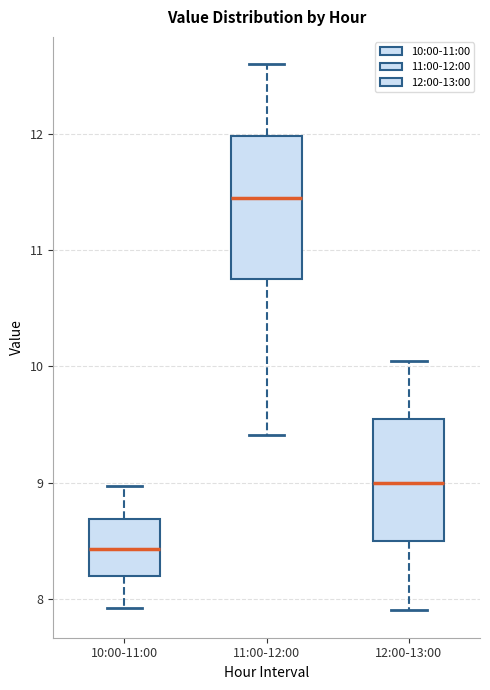

Reading left to right, transcribe this box plot: for each box, give where its median line is, the range the box spans, and where its two whiskers end, as read against the y-axis. The values are not printed on the chart, so give them approximately, as read against the axis.

10:00-11:00: median 8.4, box 8.2 to 8.7, whiskers 7.9 to 9.0
11:00-12:00: median 11.5, box 10.8 to 12.0, whiskers 9.4 to 12.6
12:00-13:00: median 9.0, box 8.5 to 9.6, whiskers 7.9 to 10.1